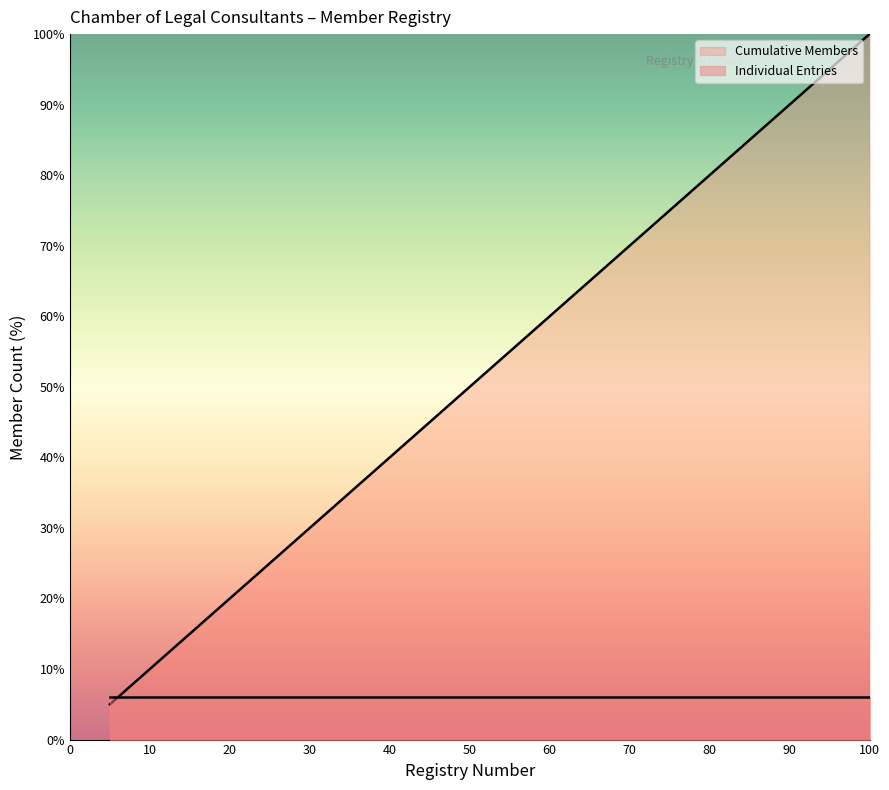

Which series changed the most between 40 and 70?

Cumulative Members